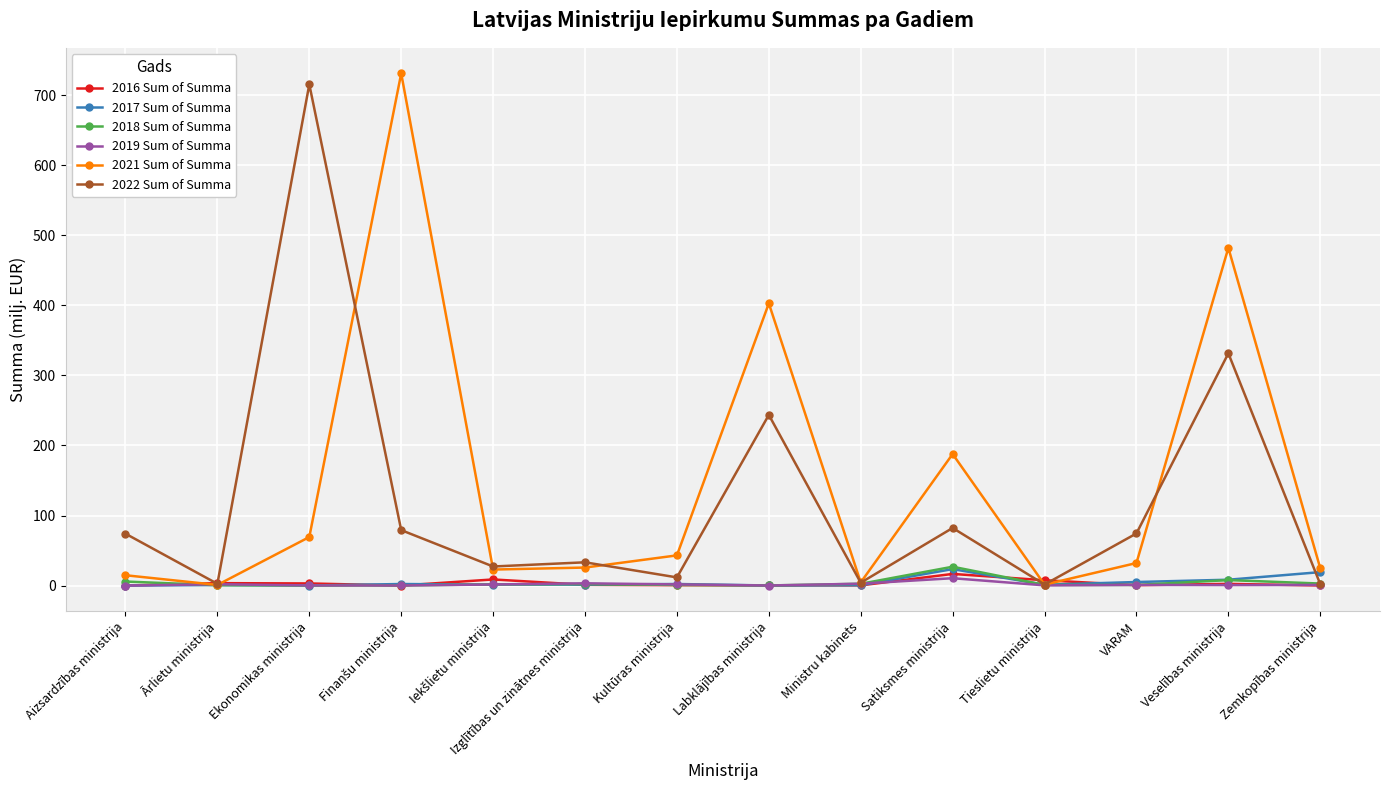

True or false: 2022 Sum of Summa has a value of 19.5 at Satiksmes ministrija.

False